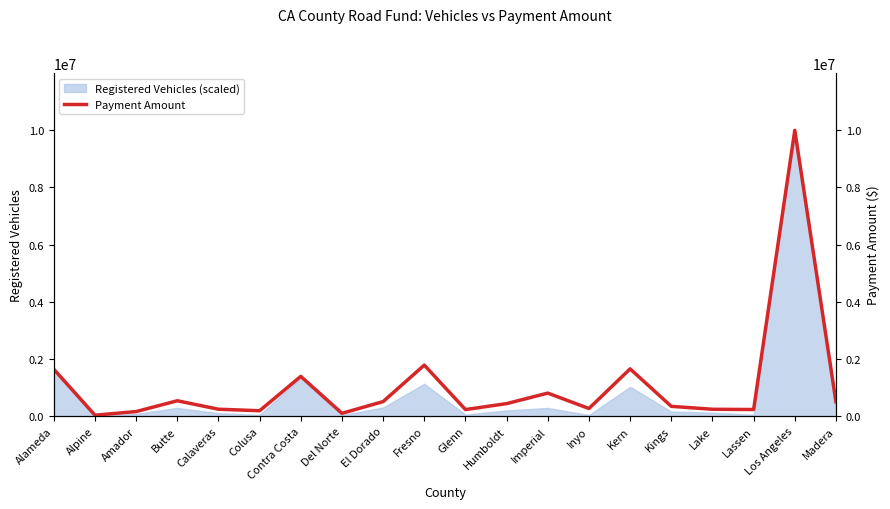

At which label does Registered Vehicles (scaled) reach its peak?

Los Angeles